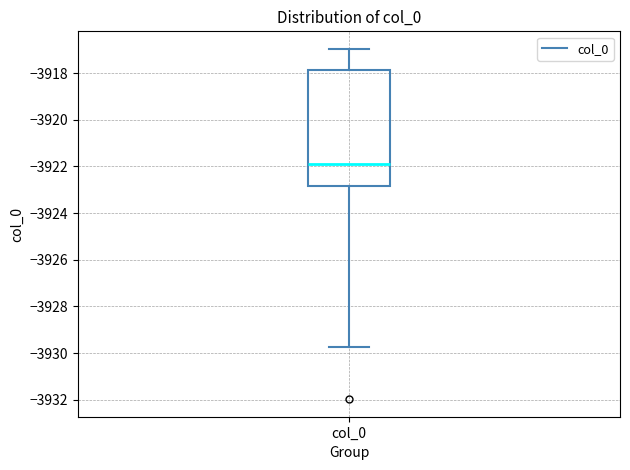

Read this box plot against the y-axis: the position of the median line, the range covered by the box, and the ends of both whiskers. The values are not printed on the chart, so give them approximately, as read against the axis.

median -3922.0, box -3922.8 to -3917.8, whiskers -3929.8 to -3917.0